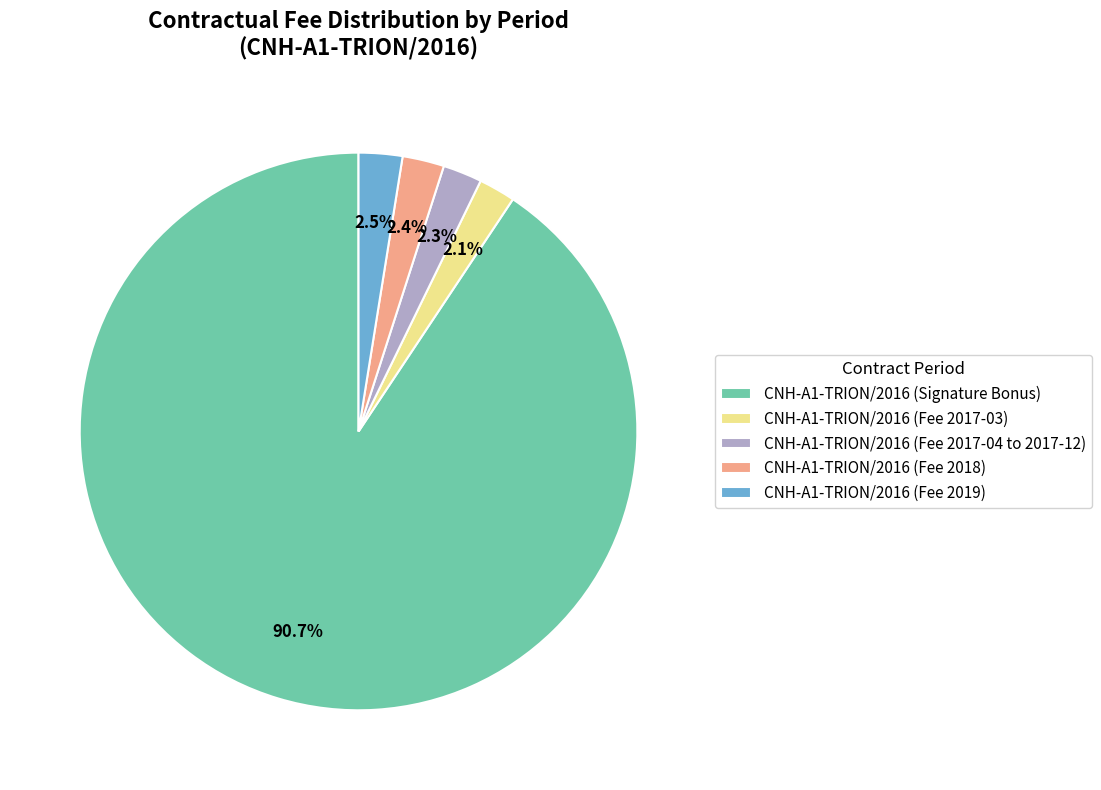

Is the sum of CNH-A1-TRION/2016 (Signature Bonus) and CNH-A1-TRION/2016 (Fee 2018) greater than half?

Yes